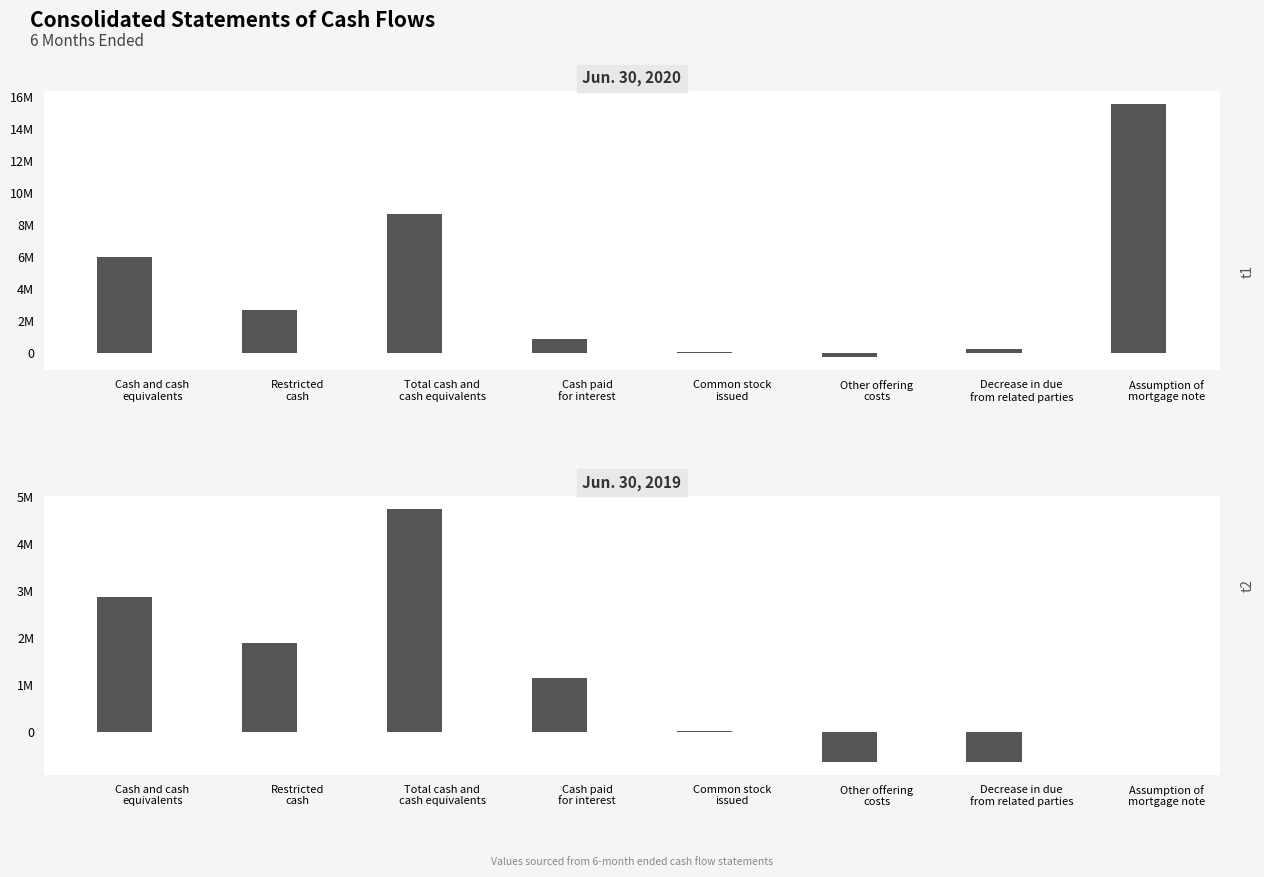

What is the value of the Jun. 30, 2019 bar at the 5th from the left?

7250